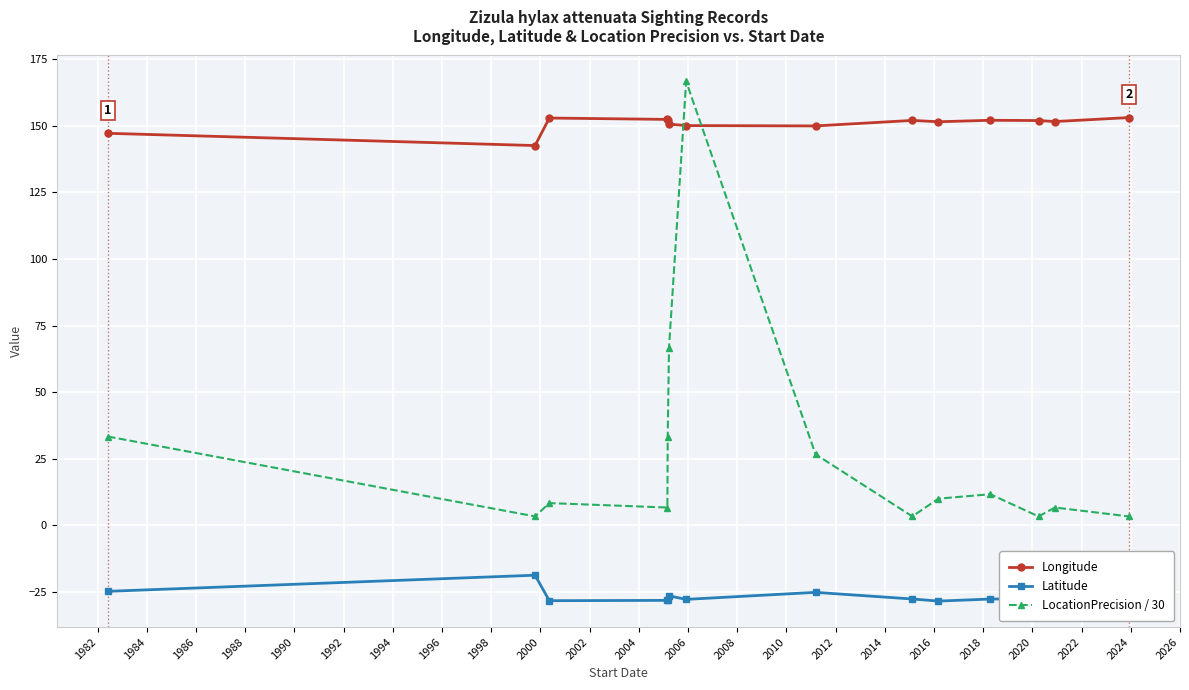

How many series are shown in this chart?

3